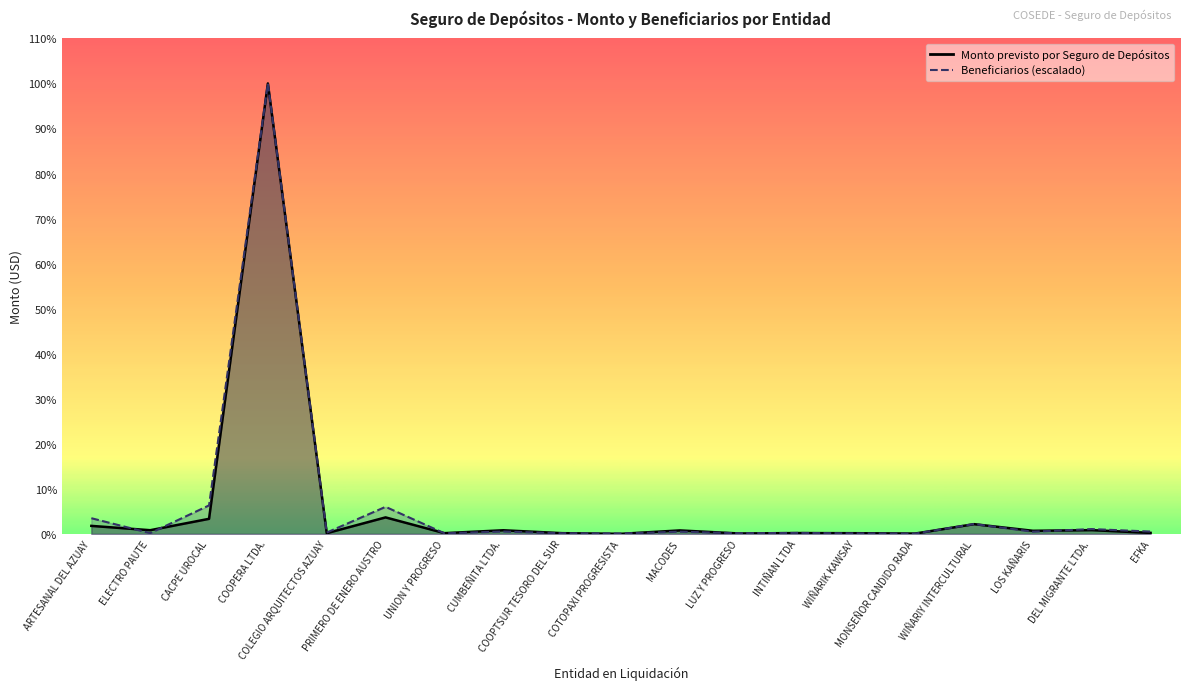

How many lines are shown in the chart?

2